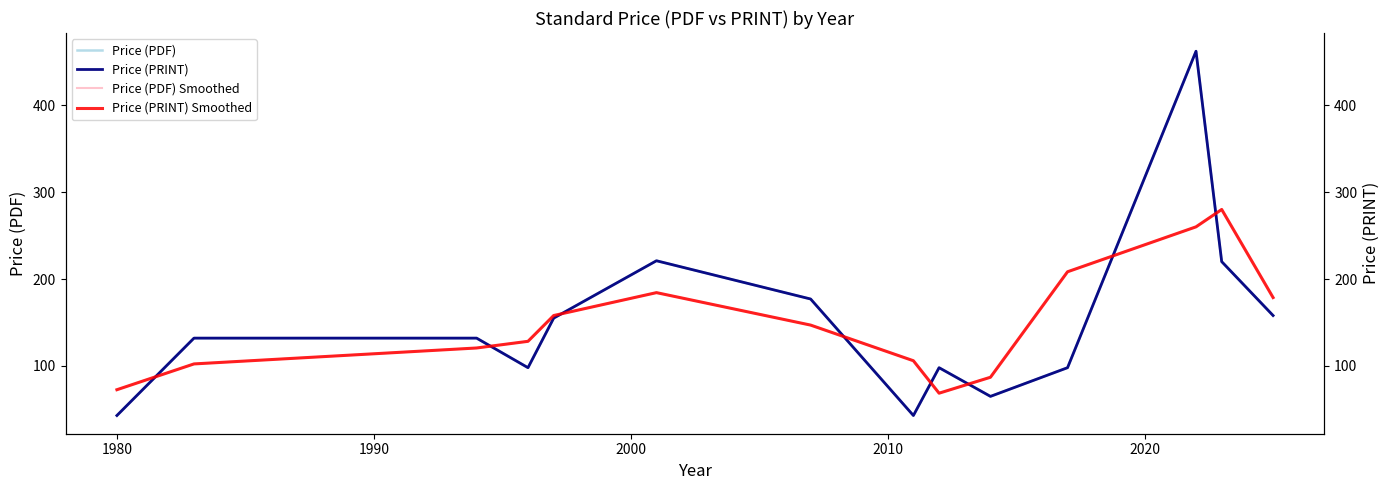

What is the highest value of the Price (PDF) Smoothed series?

280.0